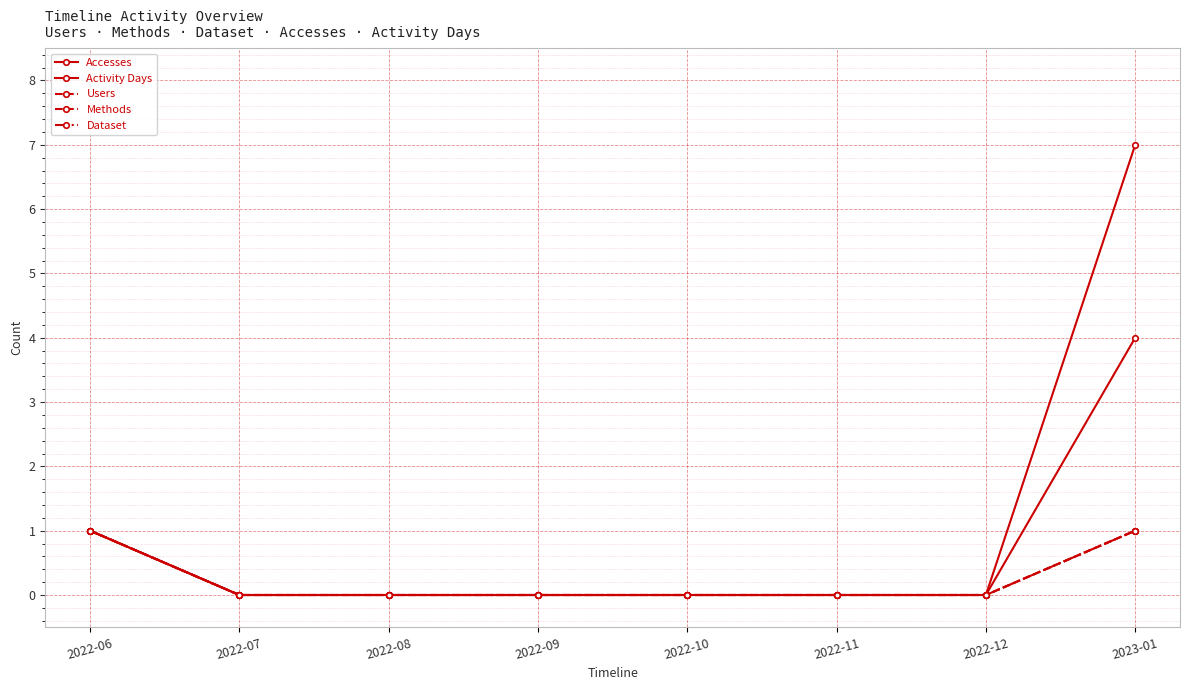

Does the chart display data point markers on the line(s)?

Yes